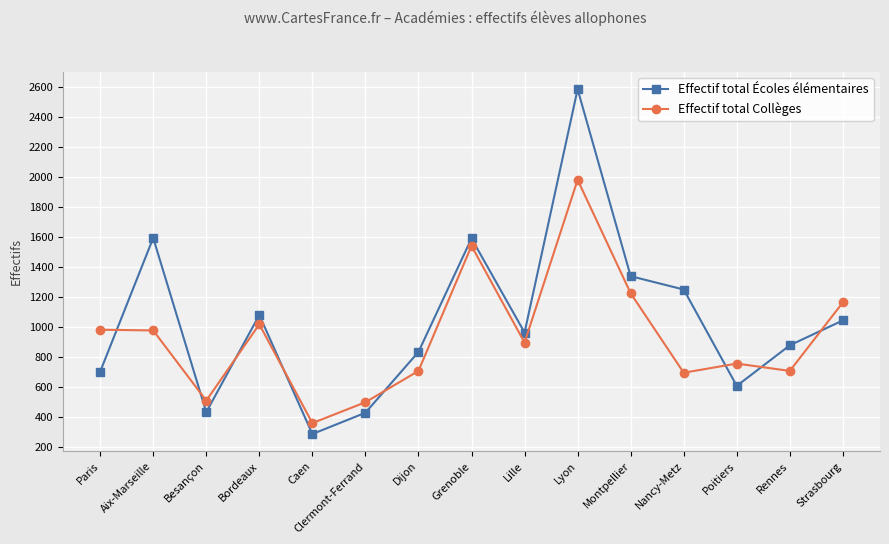

How many interior local valleys does the Effectif total Écoles élémentaires series have?

4